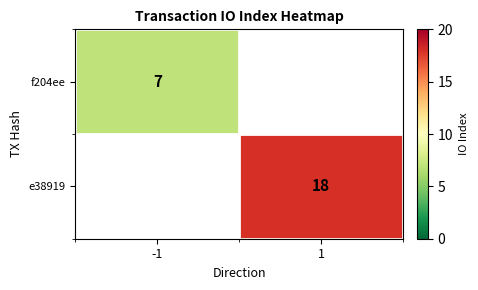

True or false: e38919 has a value of 31 at 1.

False